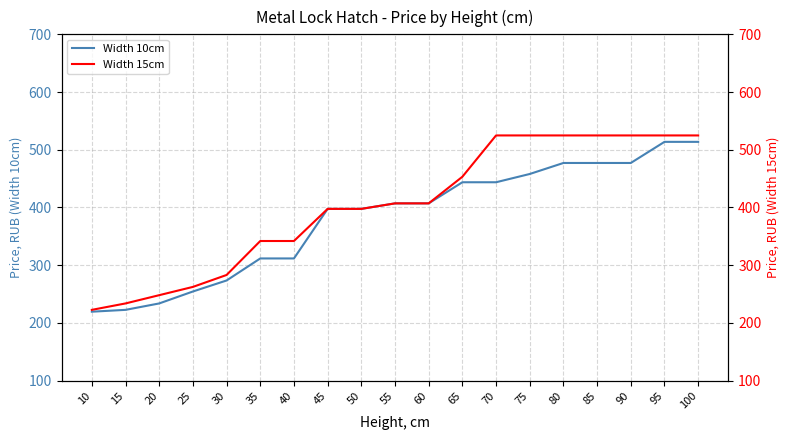

Is it true that Width 15cm equals 863.4 at 70?

False